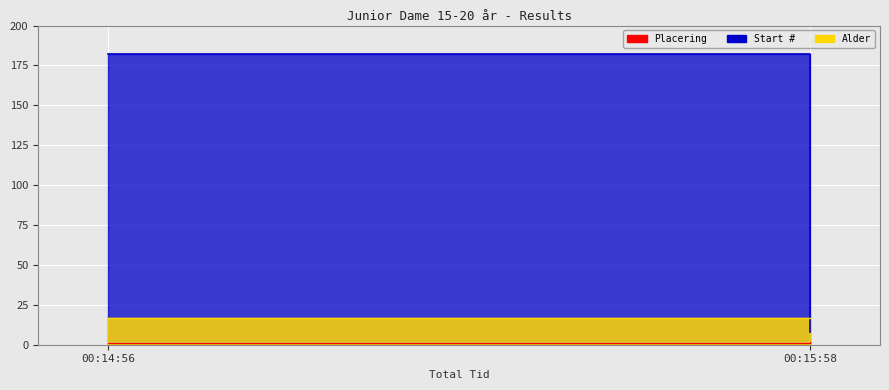

Reading left to right, list all the values displayed in this chart.

Placering: 00:14:56=1	00:15:58=2
Start #: 00:14:56=182	00:15:58=8
Alder: 00:14:56=17	00:15:58=17